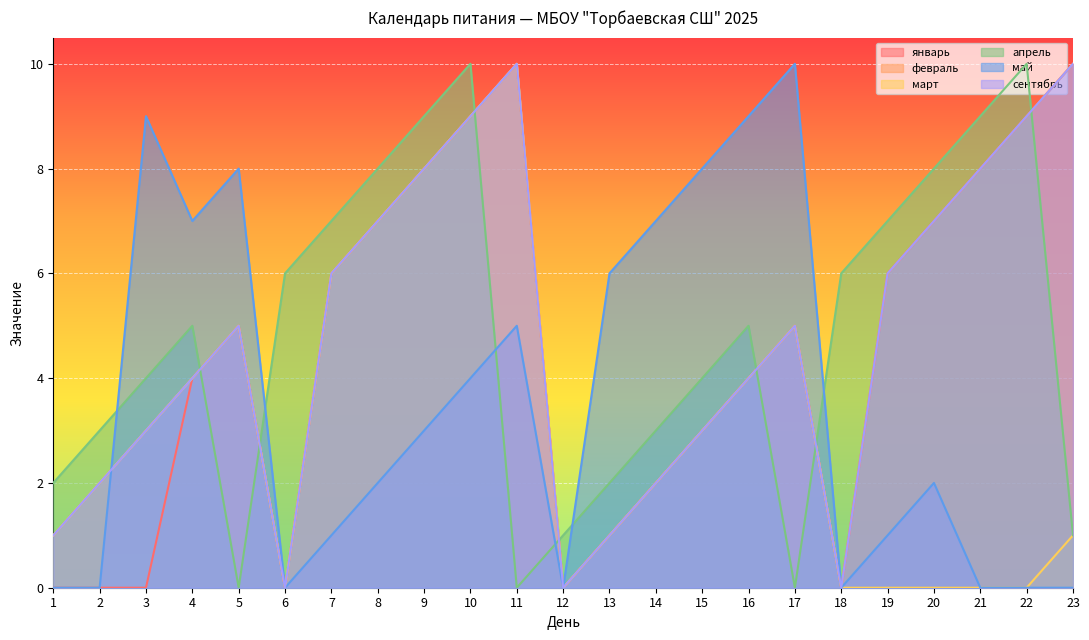

The value of февраль at 8 is 7. True or false?

True